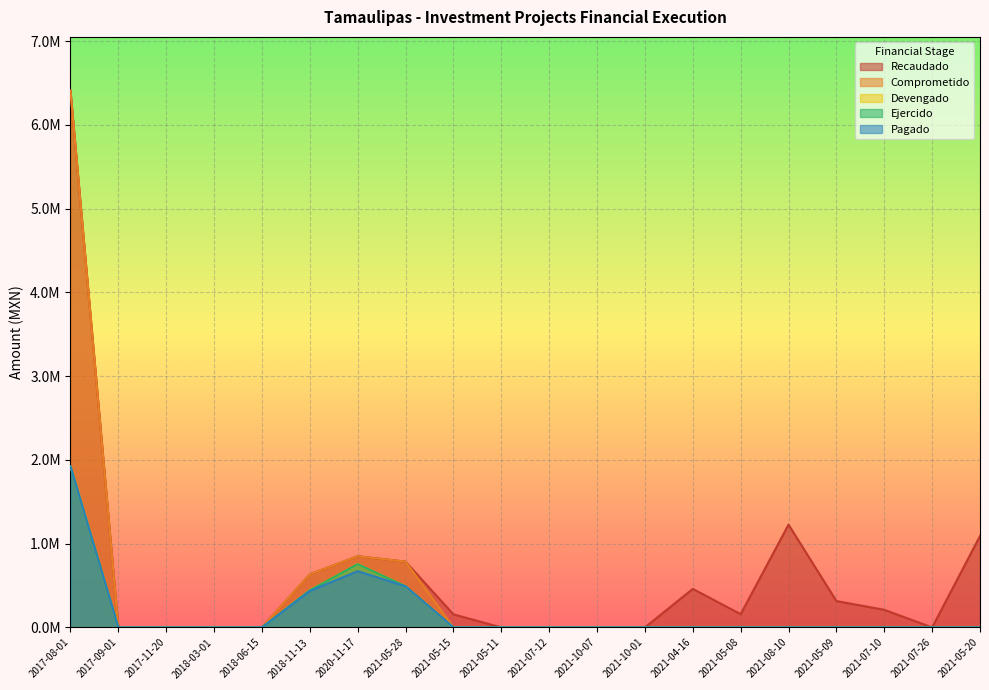

Does the chart display data point markers on the line(s)?

No